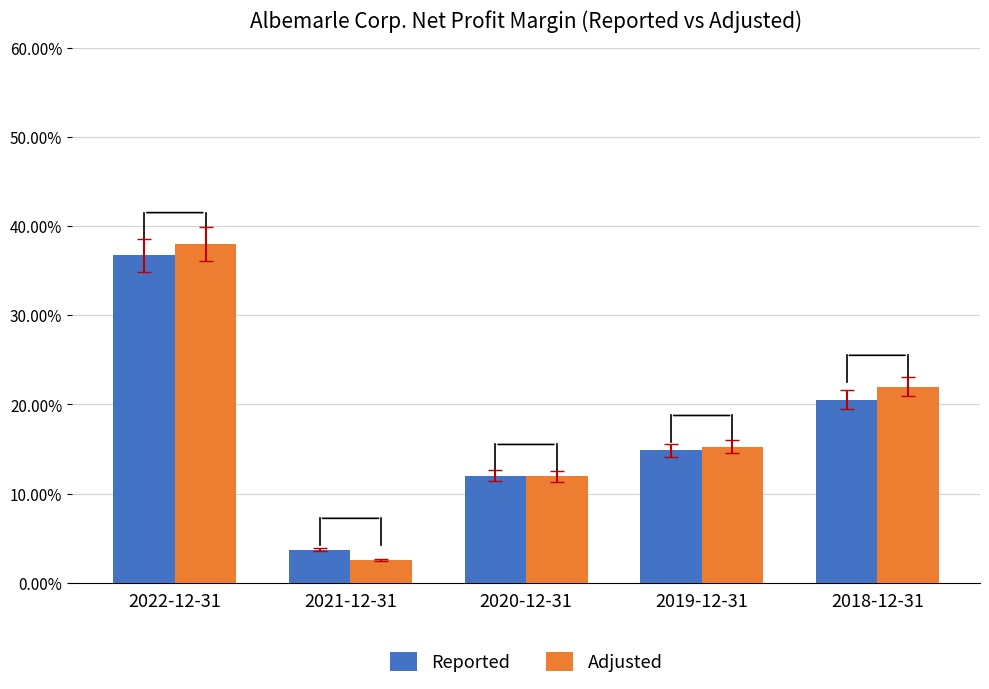

At which category is the sum across all series the highest?

2022-12-31